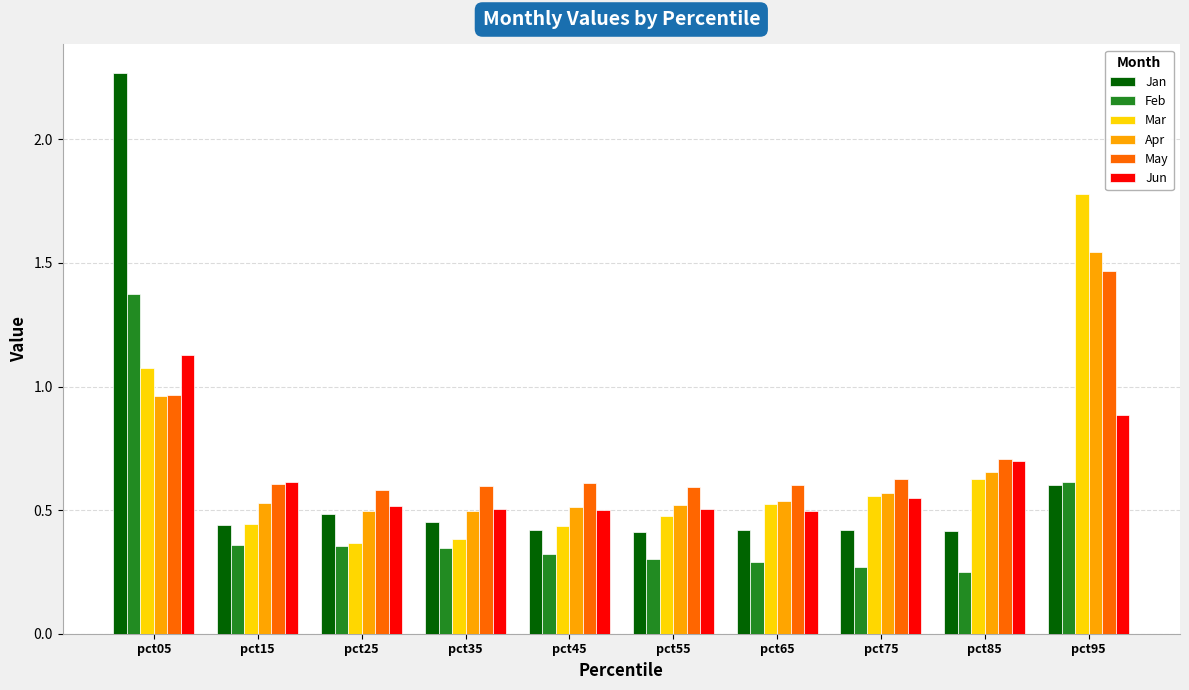

Which category has the highest value in the May series?

pct95